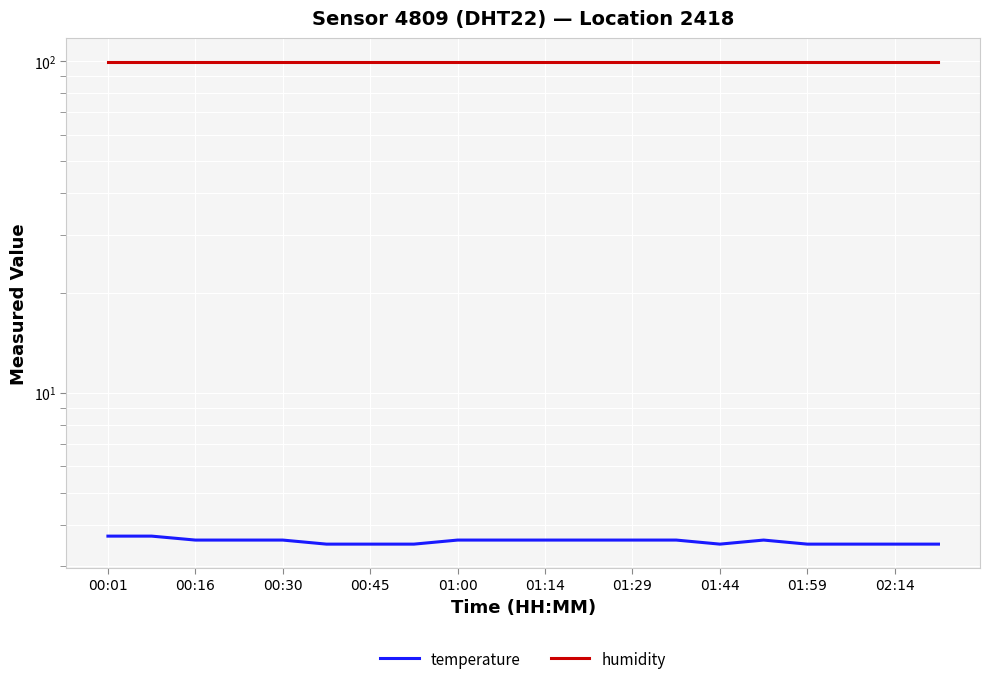

True or false: temperature and humidity cross at least once.

False